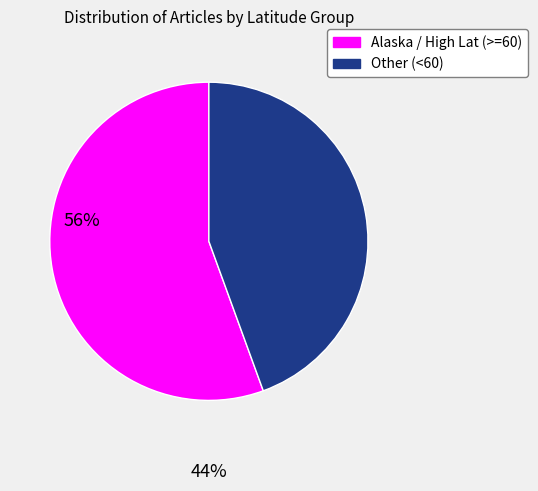

What is the smallest slice in the pie chart?

Other (<60)